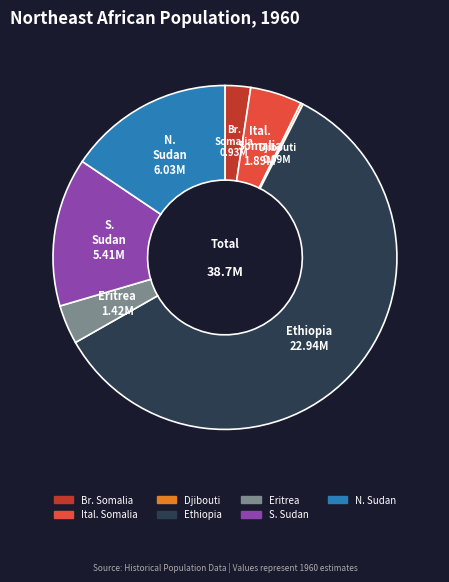

Approximately how many times larger is the value at S. Sudan compared to Br. Somalia?

5.8